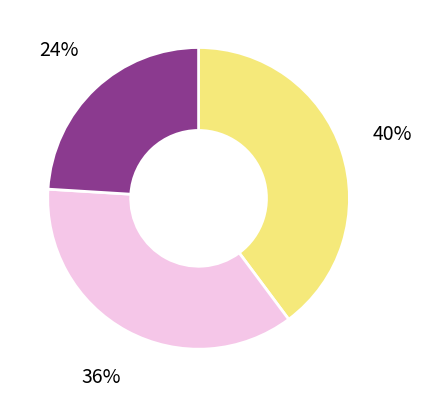

To the nearest percent, what is the average slice percentage?

33%